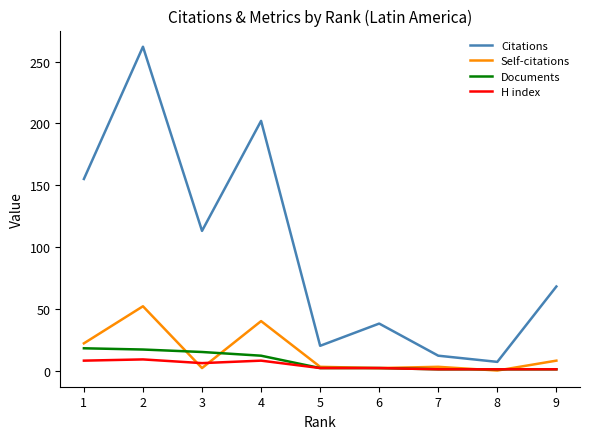

What is the difference between the maximum and minimum values in the Citations series?

255